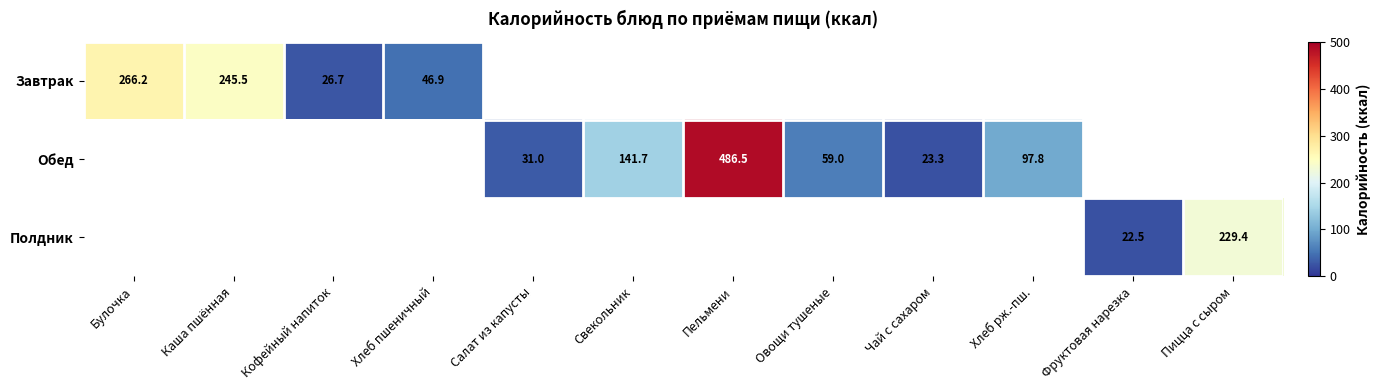

Is it true that Обед equals 42.3 at Свекольник?

False